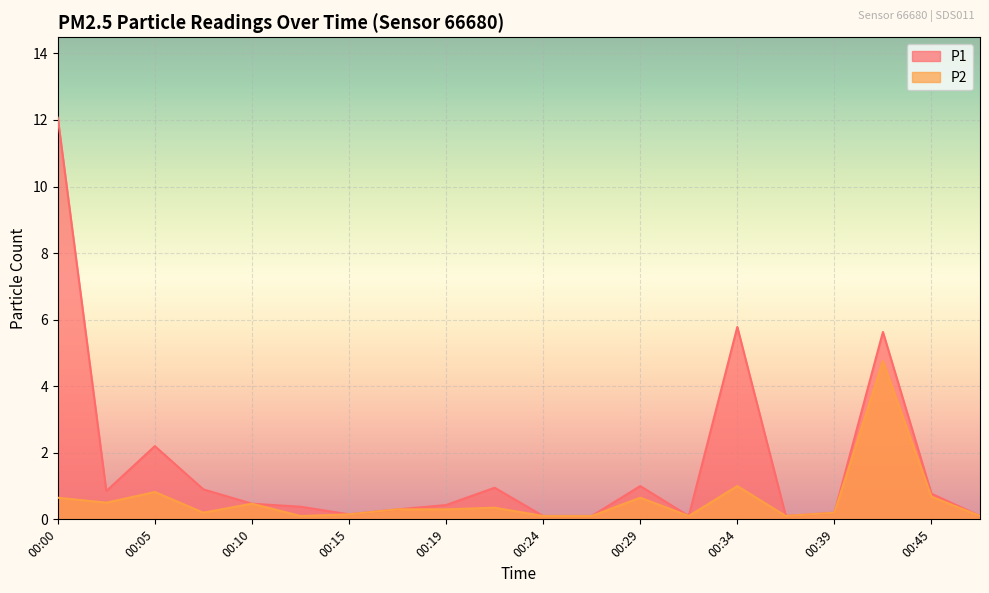

How many interior local valleys does the P1 series have?

4